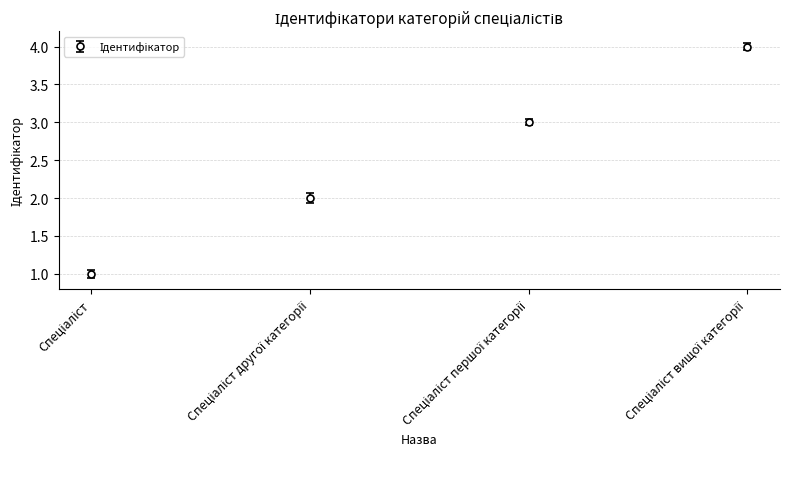

What is the sum of all values?

10